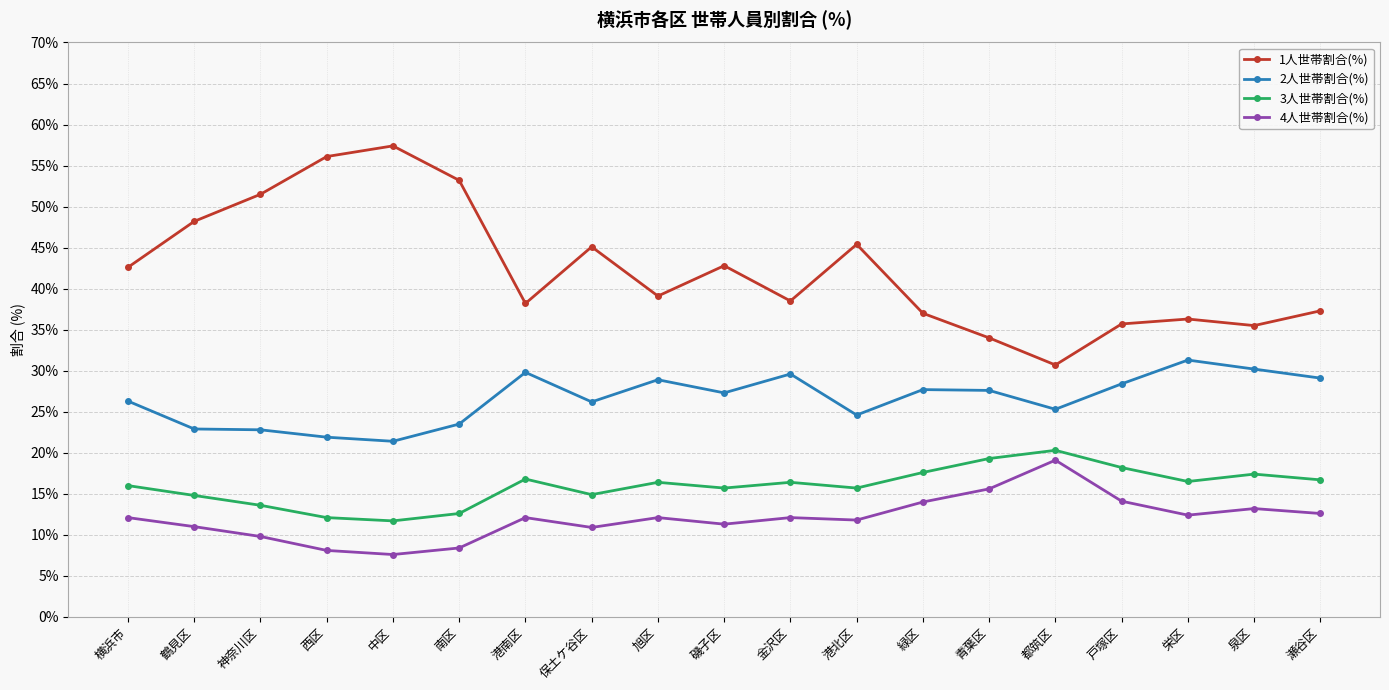

The value of 3人世帯割合(%) at 西区 is 15.7. True or false?

False